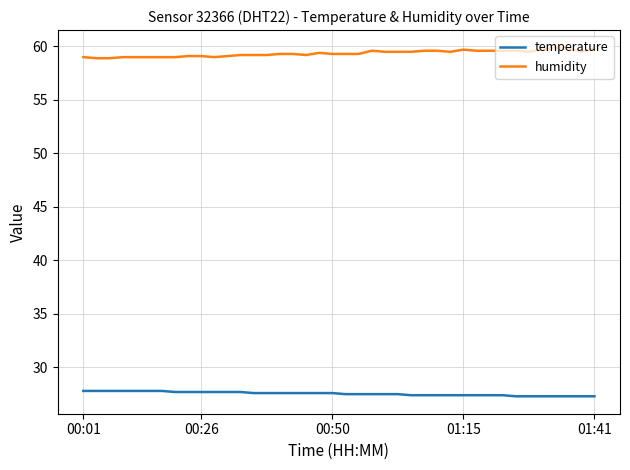

What is the average value of the humidity series?

59.3